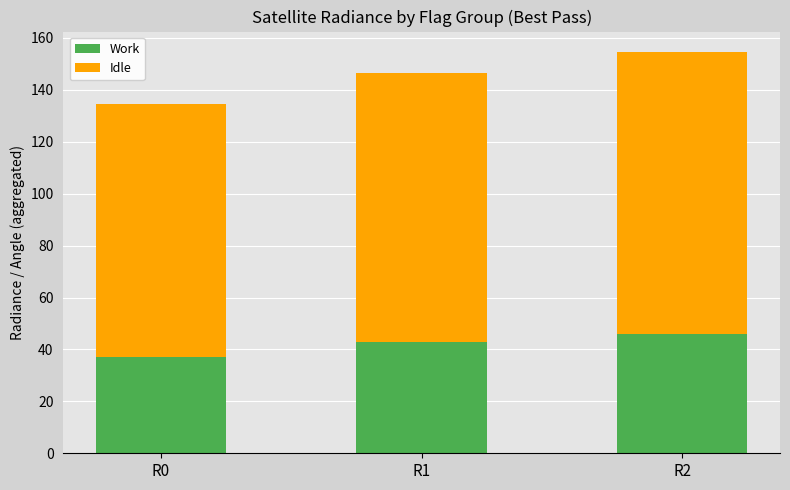

Reading right to left, what are the values for Work?

46.0	42.8	37.1